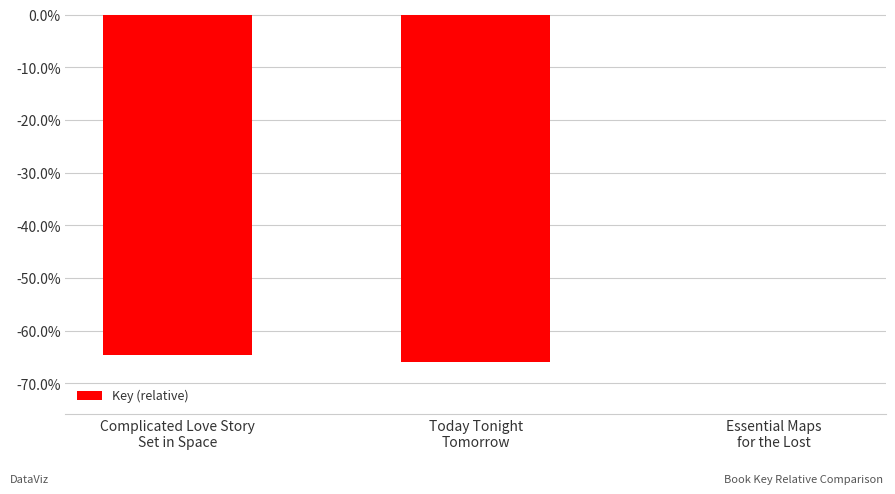

Are the bars grouped side by side (vs. stacked)?

No